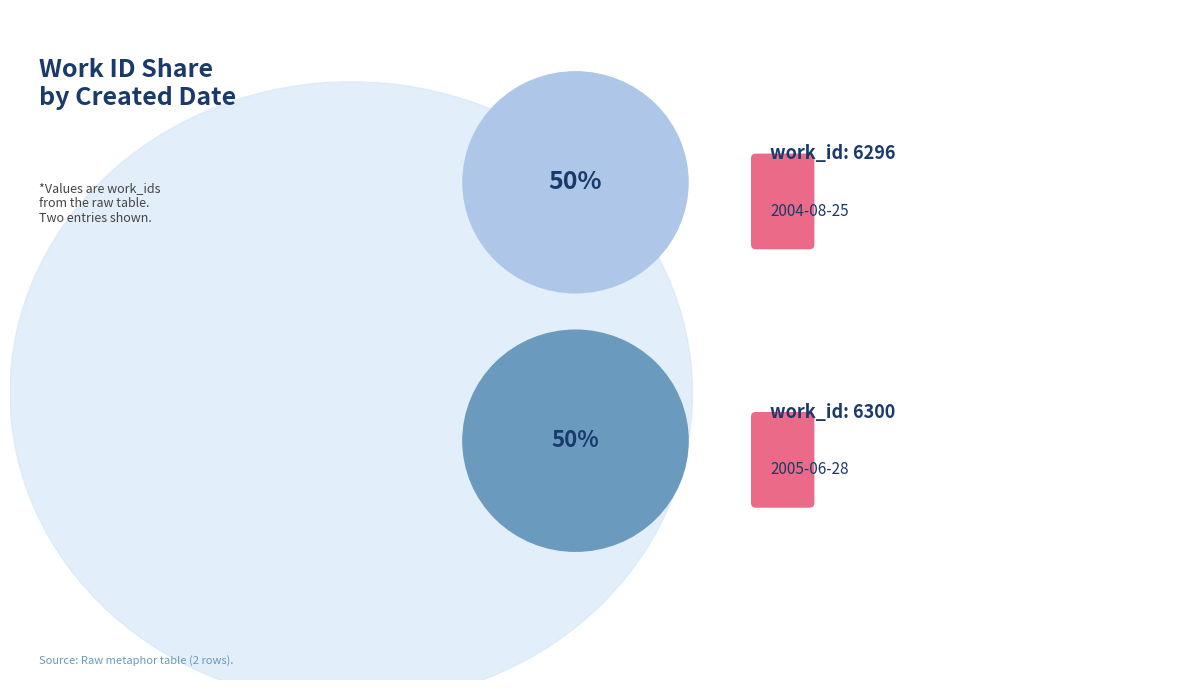

Which category has the smallest portion of the pie?

2004-08-25